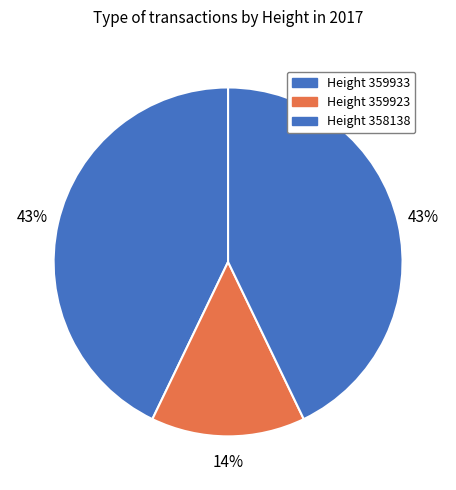

Is there any slice that represents more than half of the pie?

No